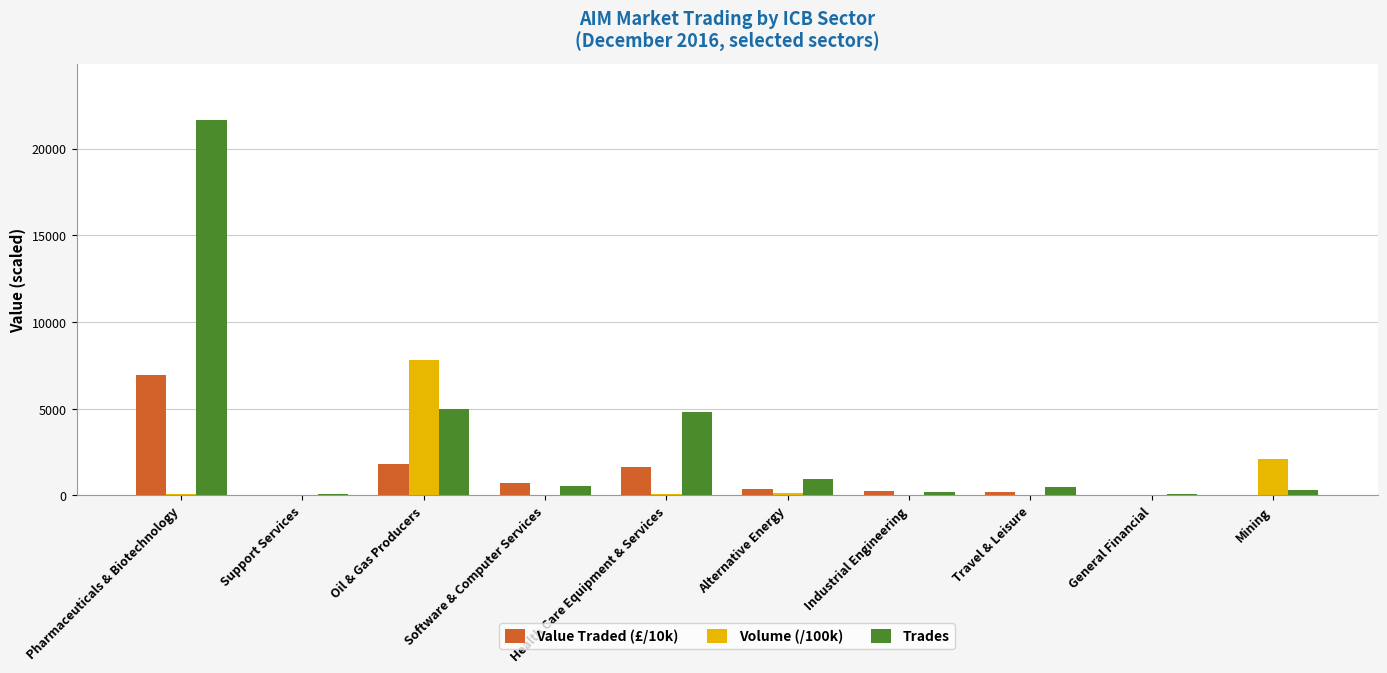

At which category is the sum across all series the highest?

Pharmaceuticals & Biotechnology